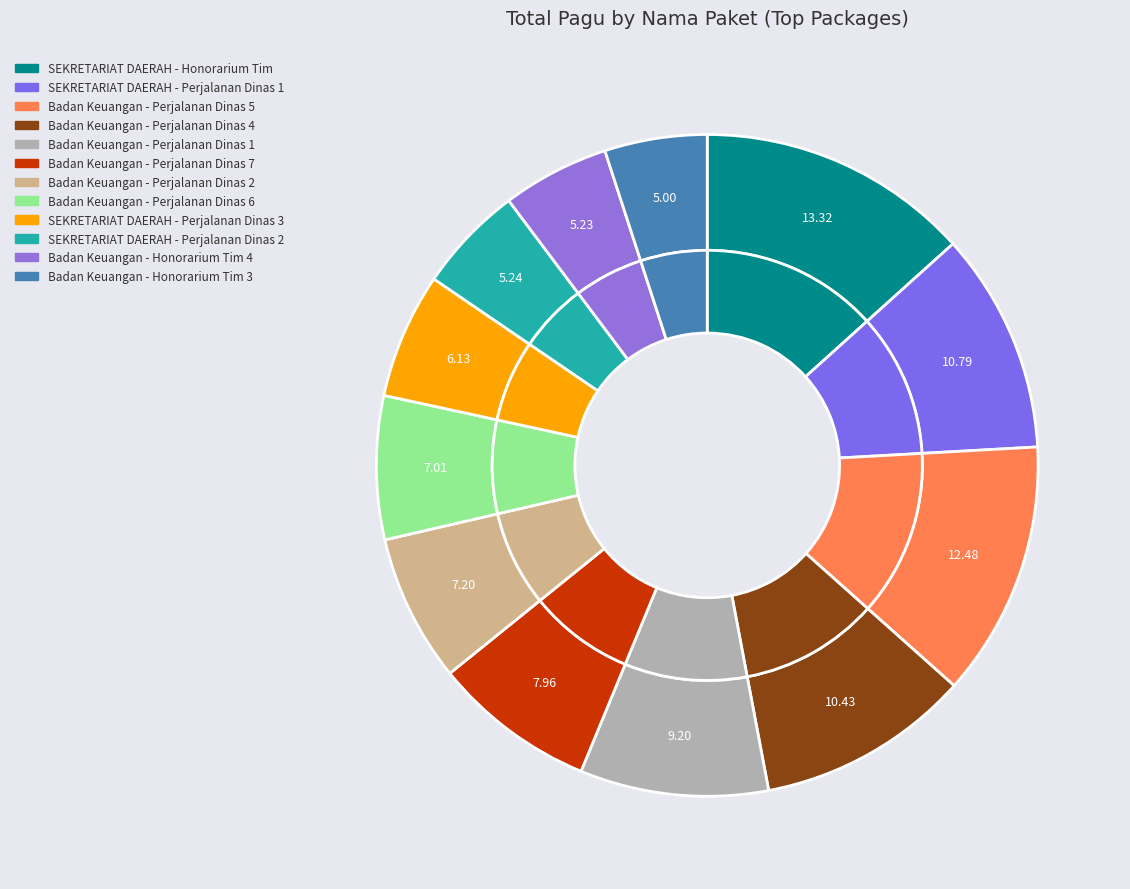

Which category has the biggest portion of the pie?

SEKRETARIAT DAERAH - Honorarium Tim